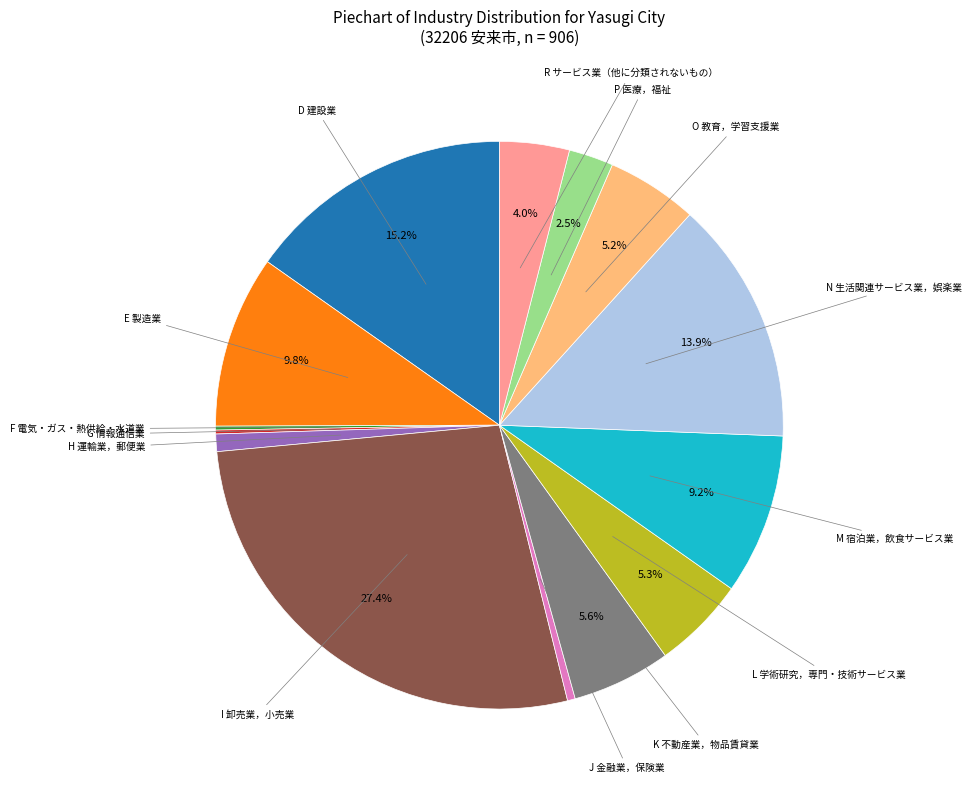

Does H 運輸業，郵便業 represent more than half of the total?

No